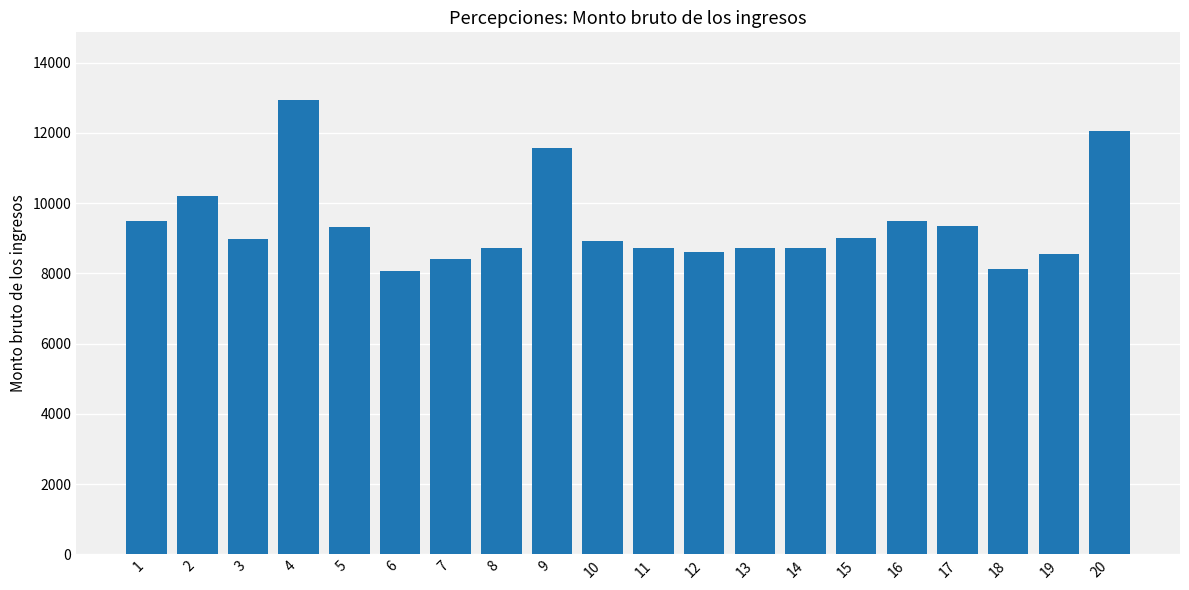

What is the average value?

9394.5